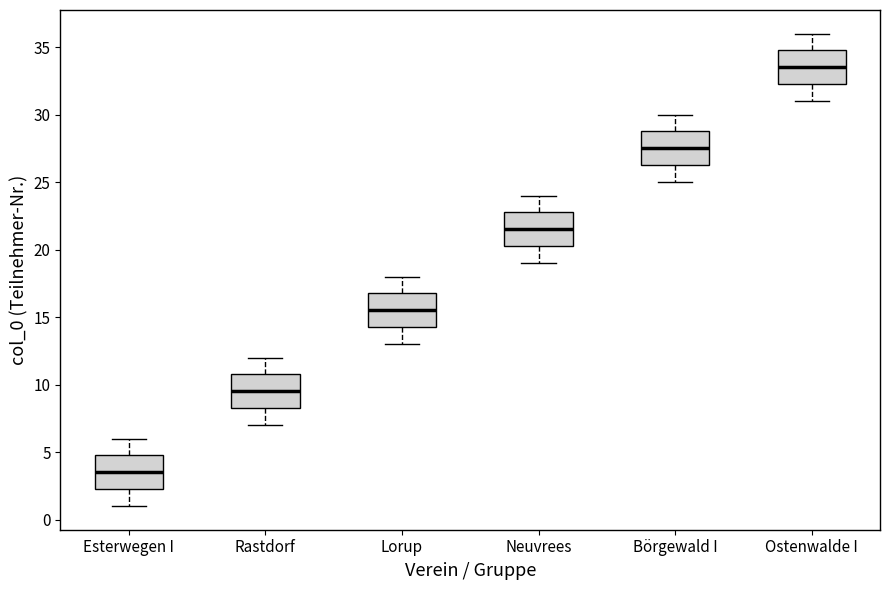

Reading left to right, transcribe this box plot: for each box, give where its median line is, the range the box spans, and where its two whiskers end, as read against the y-axis. The values are not printed on the chart, so give them approximately, as read against the axis.

Esterwegen I: median 3.5, box 2.5 to 5.0, whiskers 1.0 to 6.0
Rastdorf: median 9.5, box 8.5 to 11.0, whiskers 7.0 to 12.0
Lorup: median 15.5, box 14.5 to 17.0, whiskers 13.0 to 18.0
Neuvrees: median 21.5, box 20.5 to 23.0, whiskers 19.0 to 24.0
Börgewald I: median 27.5, box 26.5 to 29.0, whiskers 25.0 to 30.0
Ostenwalde I: median 33.5, box 32.5 to 35.0, whiskers 31.0 to 36.0